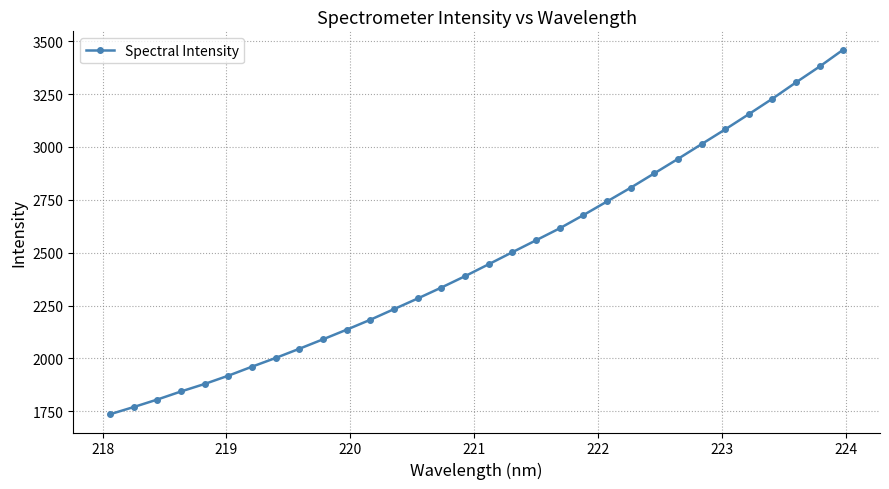

What is the greatest value displayed?

3460.3